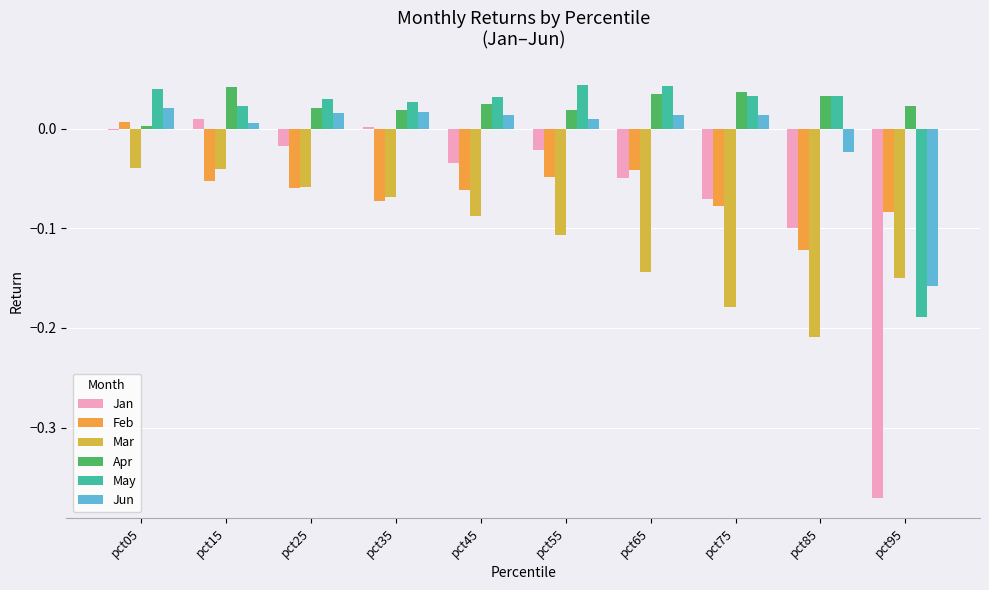

Are the bars horizontal?

No